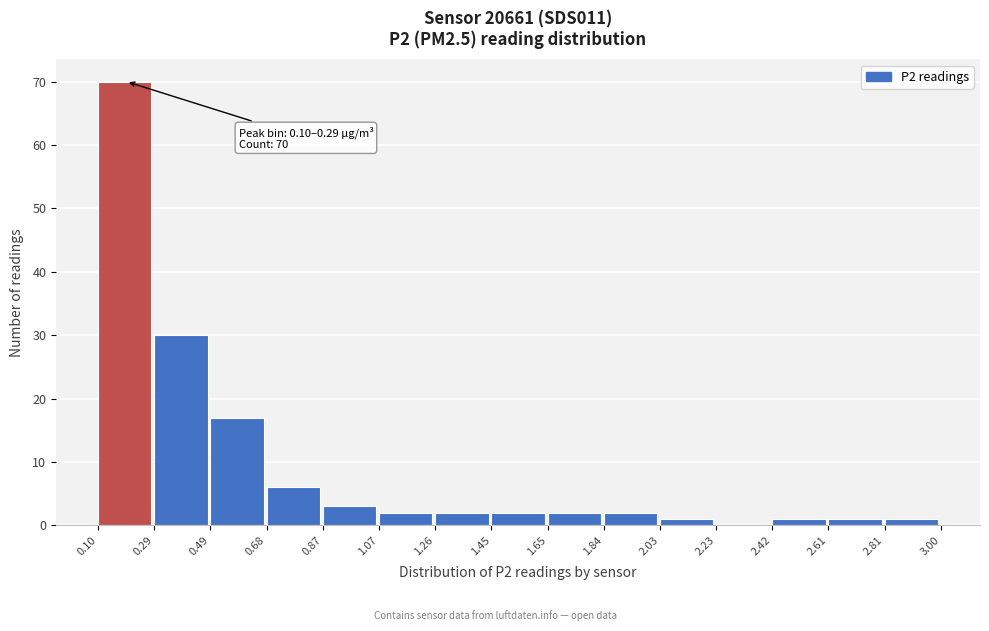

Which range on the x-axis has the tallest bar?

0.10 to 0.29